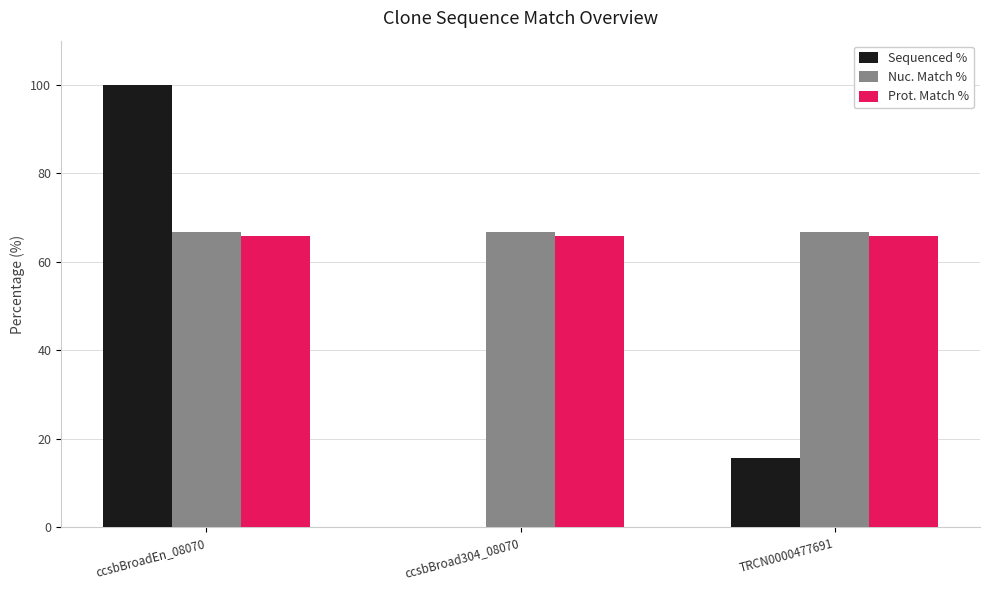

What is the sum of the Sequenced % values at TRCN0000477691 and ccsbBroadEn_08070?

115.6